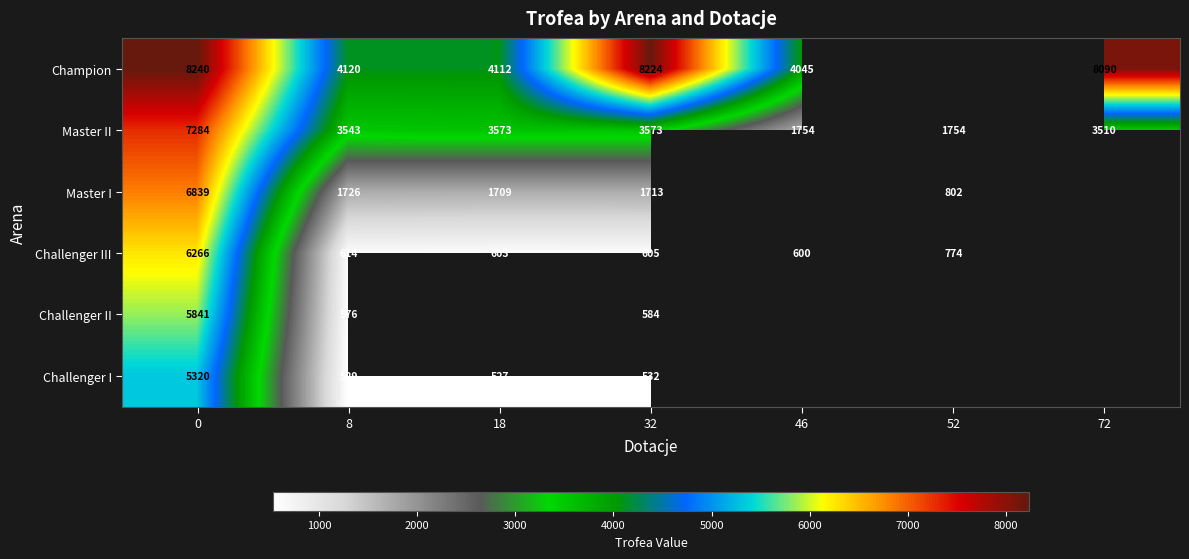

What is the sum of the Master I values at 0 and 18?

8548